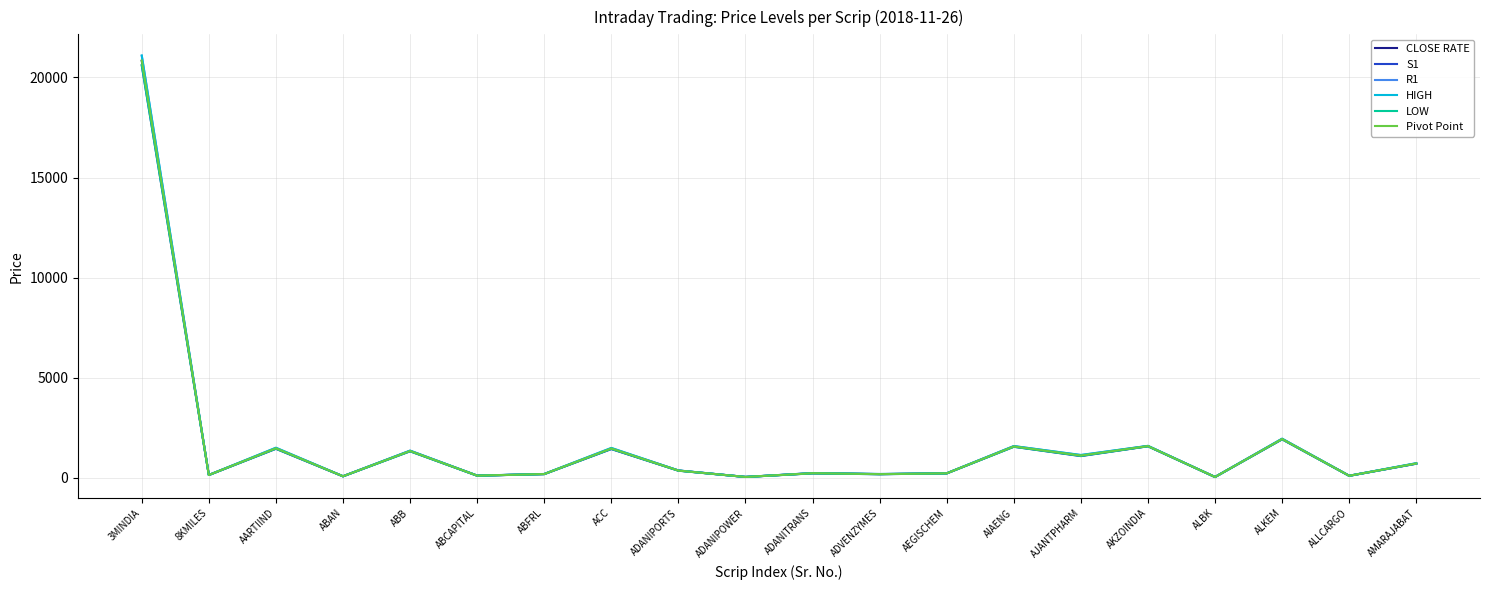

Is the value of HIGH at ACC greater than the value of LOW at ADANIPOWER?

Yes